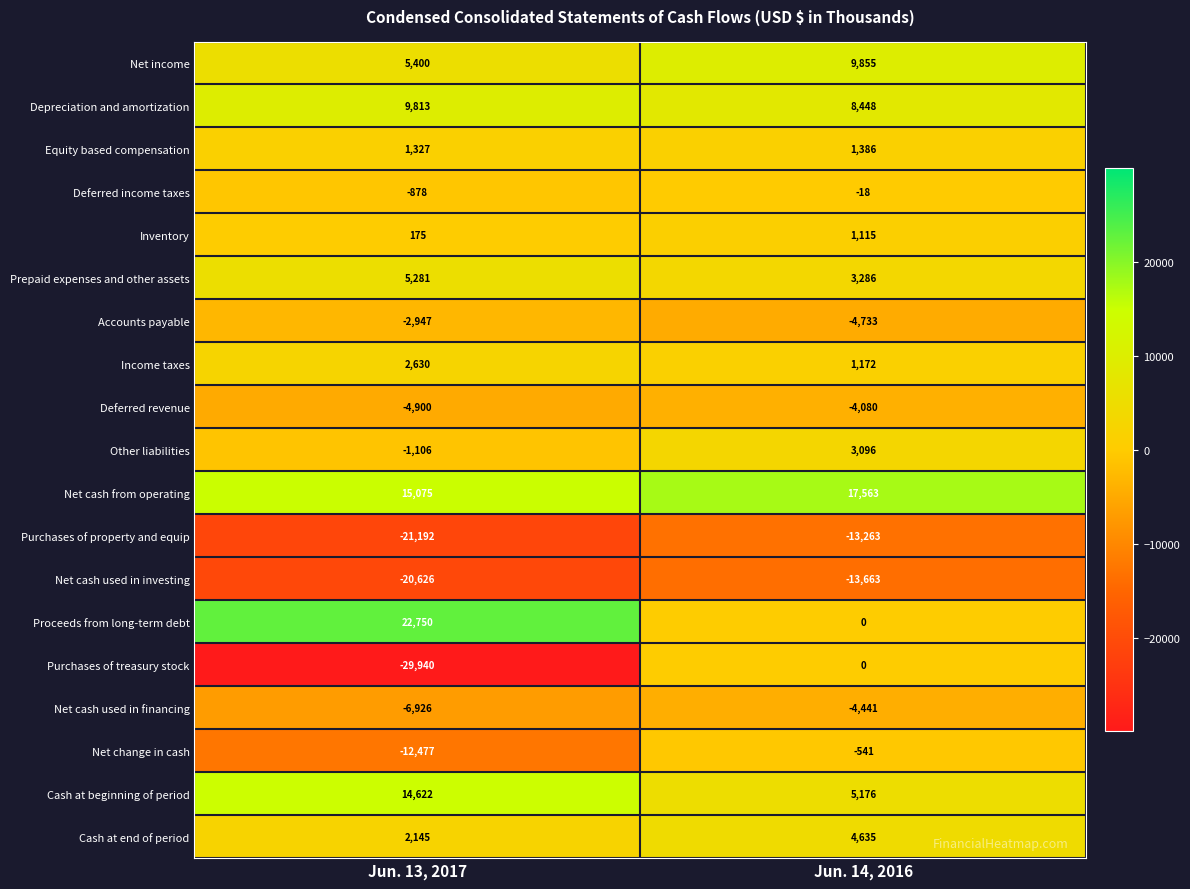

What is the difference between the highest and lowest values at Jun. 14, 2016?

31226